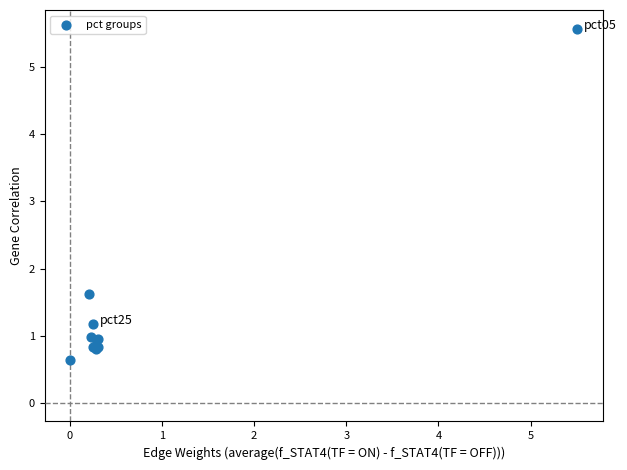

What Y value in the scatter plot is closest to 3?

1.6